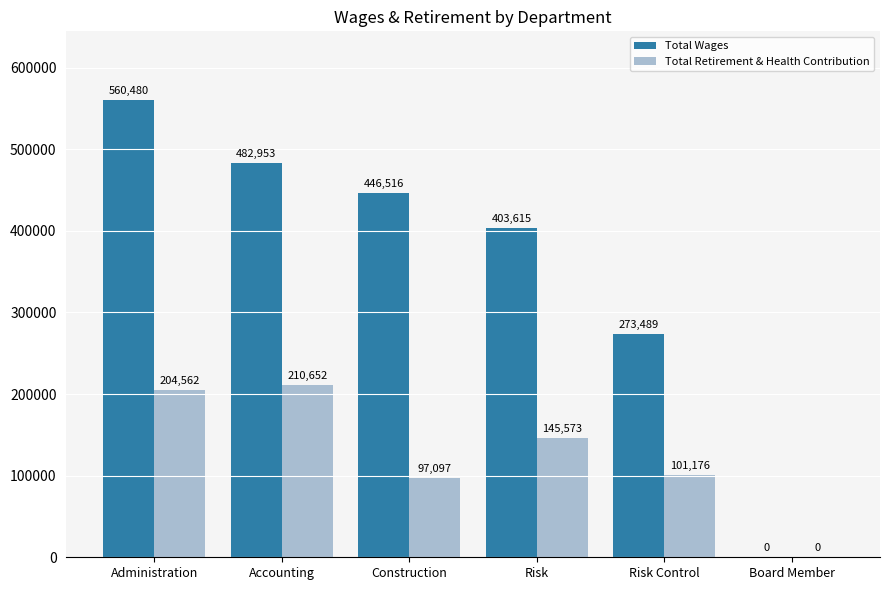

Are the bars horizontal?

No